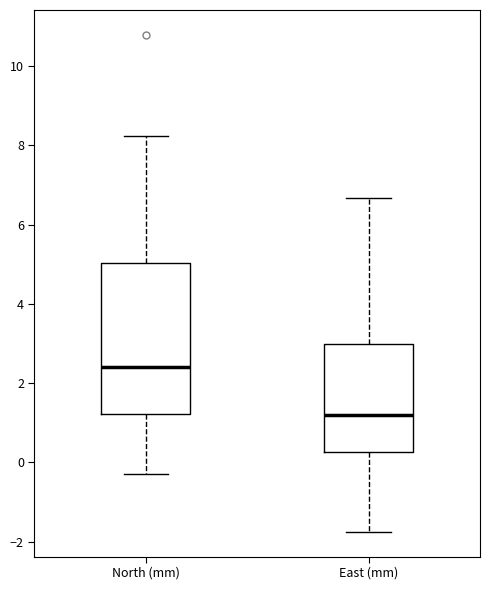

Where does the median line of the box for North (mm) sit on the y-axis? The values are not printed on the chart, so give them approximately, as read against the axis.

2.4